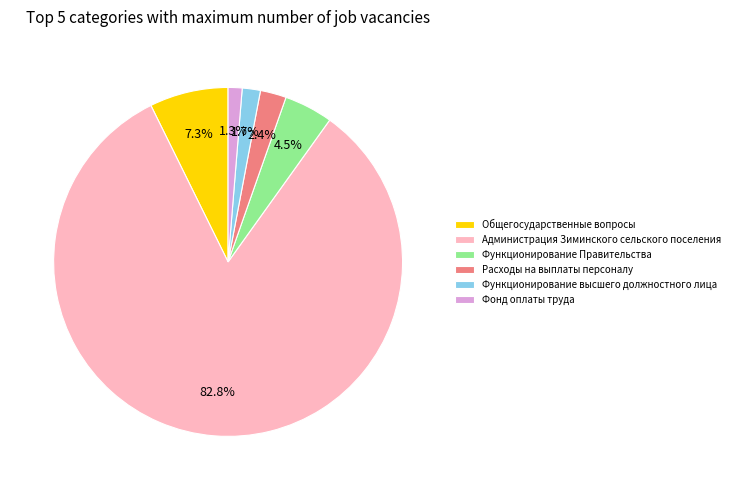

Which category has the biggest portion of the pie?

Администрация Зиминского сельского поселения